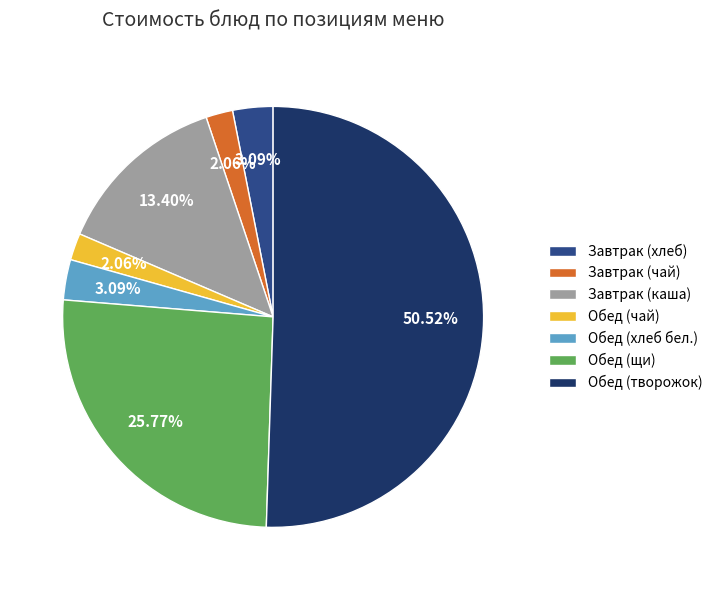

Which category has the biggest portion of the pie?

Обед (творожок)